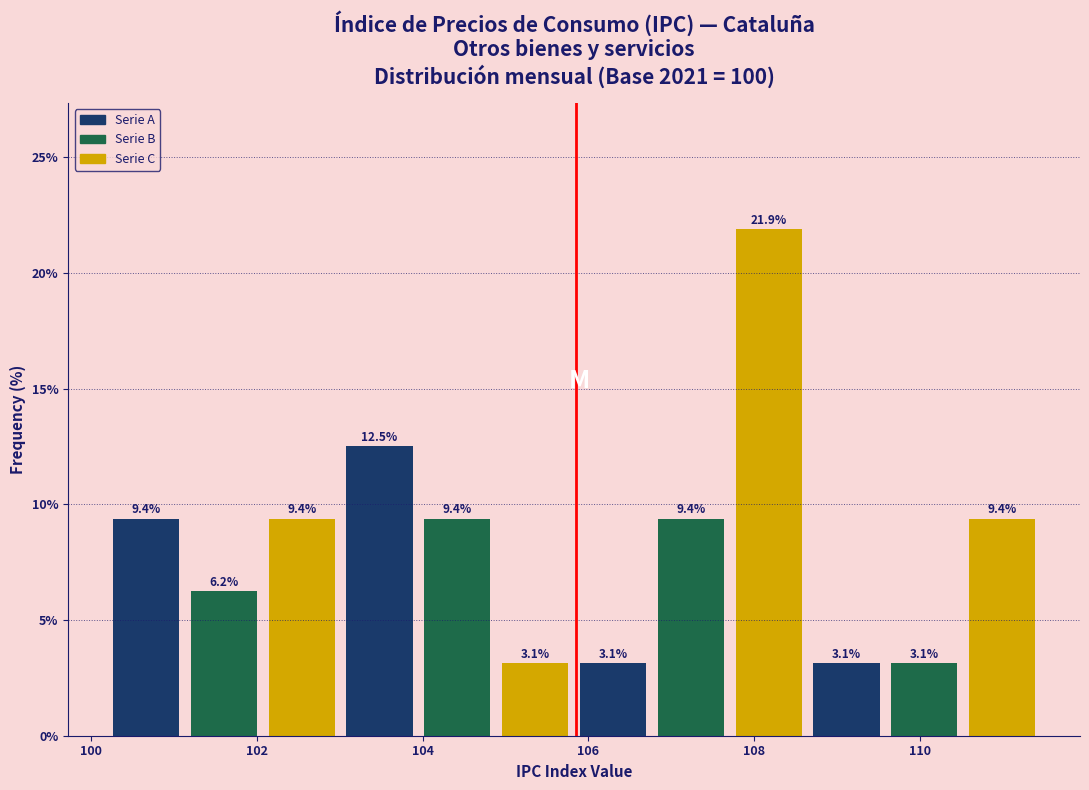

Reading left to right, transcribe this chart: for each bar, give the range it covers on the x-axis and its height. The bar edges are not printed on the chart, so give them approximately, as read against the axis.

100.2 to 101.2: 9.4
101.2 to 102.0: 6.2
102.0 to 103.0: 9.4
103.0 to 104.0: 12.5
104.0 to 104.8: 9.4
104.8 to 105.8: 3.1
105.8 to 106.8: 3.1
106.8 to 107.8: 9.4
107.8 to 108.6: 21.9
108.6 to 109.6: 3.1
109.6 to 110.6: 3.1
110.6 to 111.4: 9.4